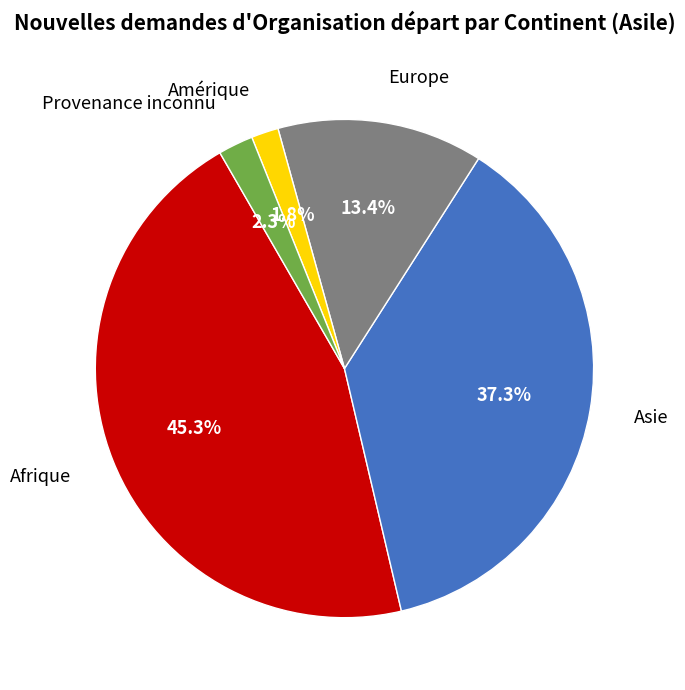

Which category has the smallest portion of the pie?

Amérique